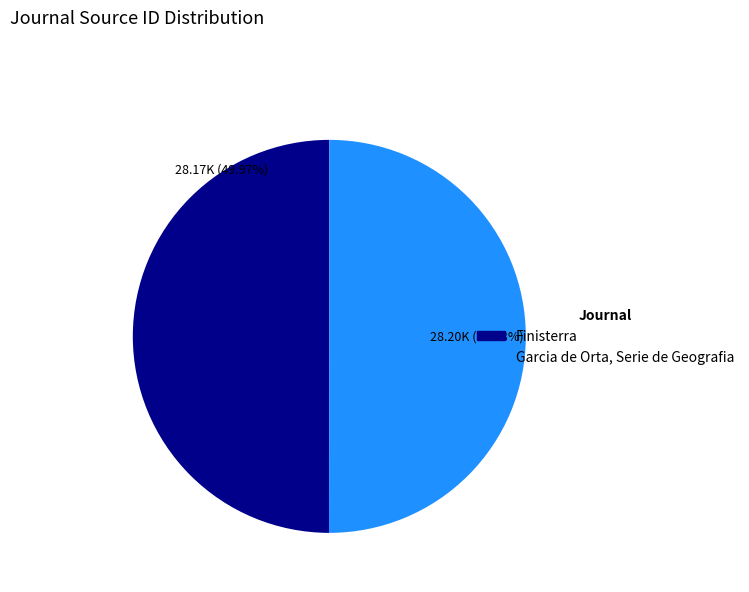

Is the sum of Finisterra and Garcia de Orta, Serie de Geografia greater than half?

Yes